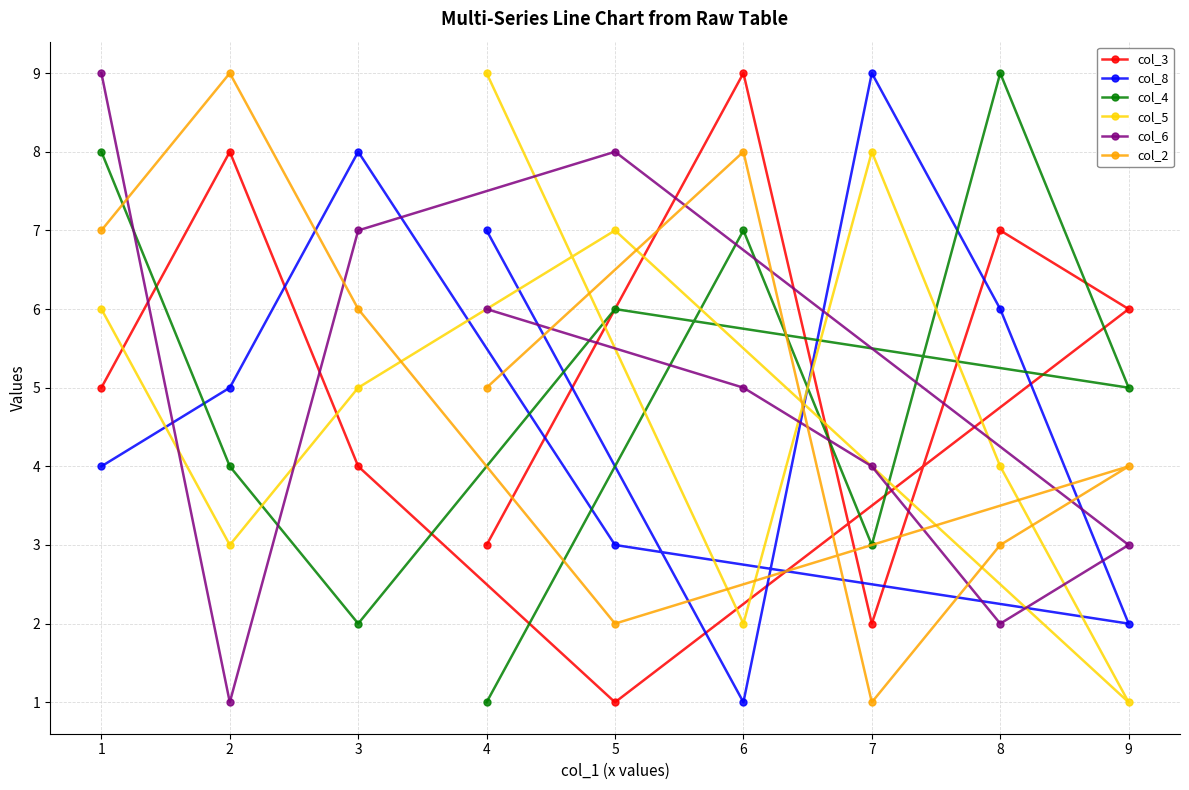

The value of col_3 at 8 is 1. True or false?

False